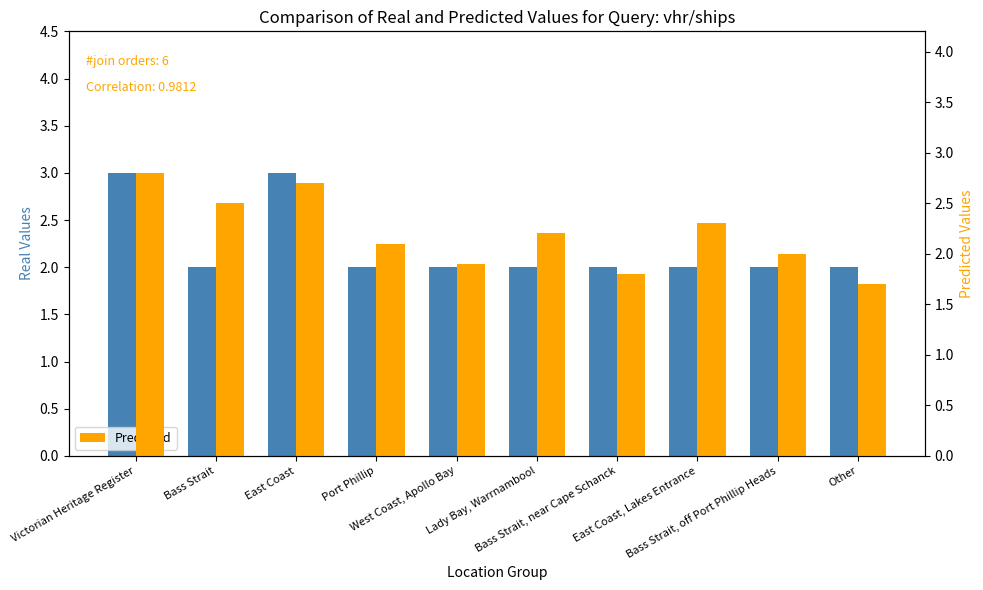

How many groups of bars are there?

10